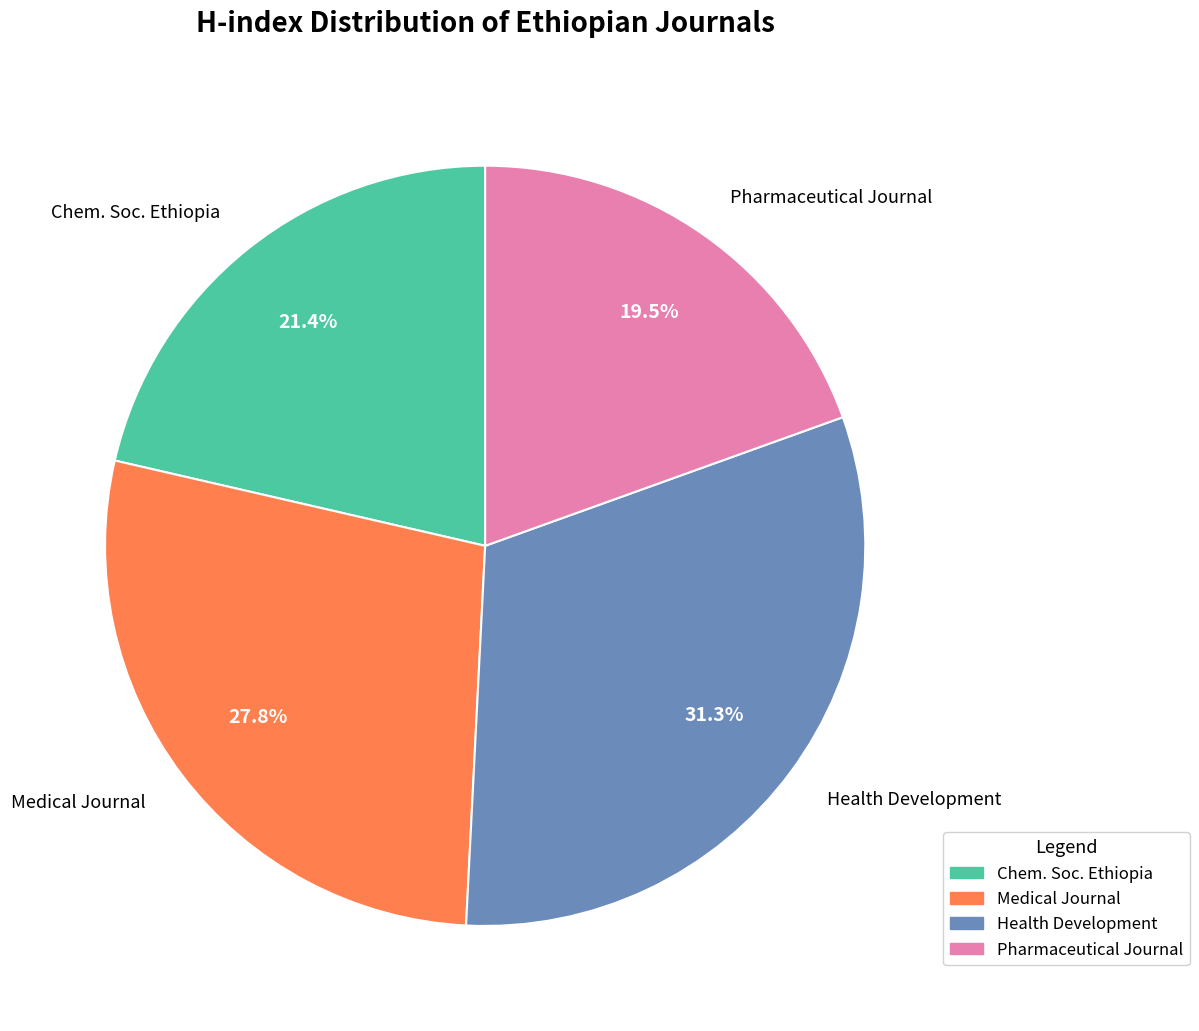

How many segments does this pie chart have?

4